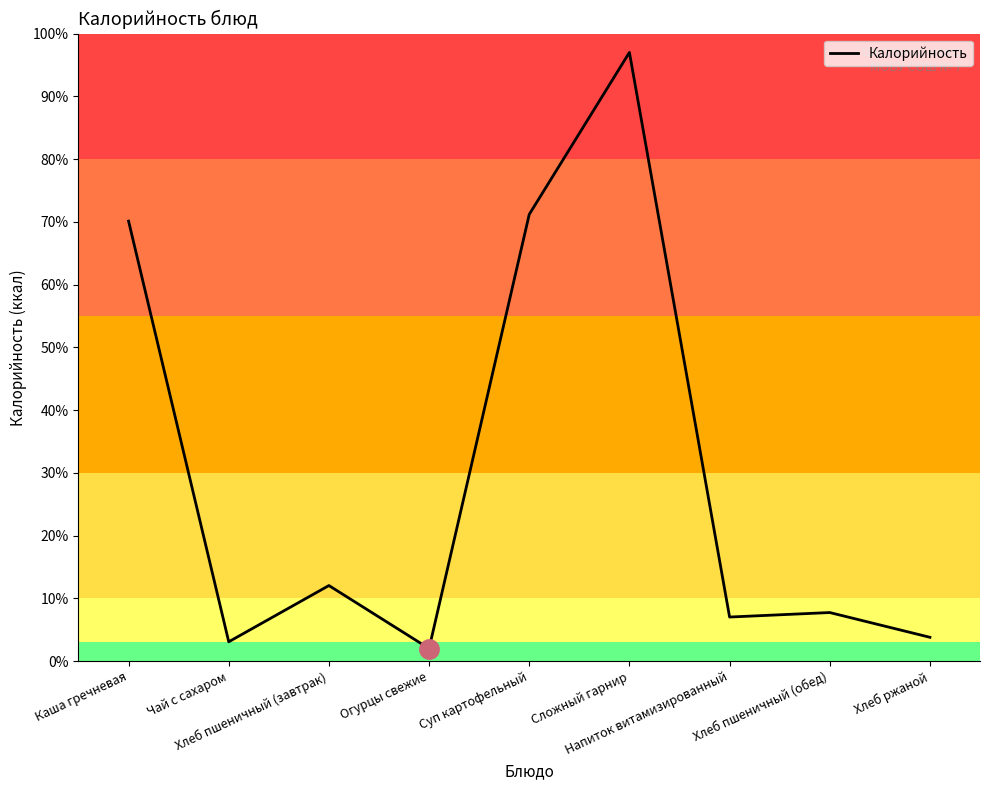

Which category has the highest value across all series?

Сложный гарнир